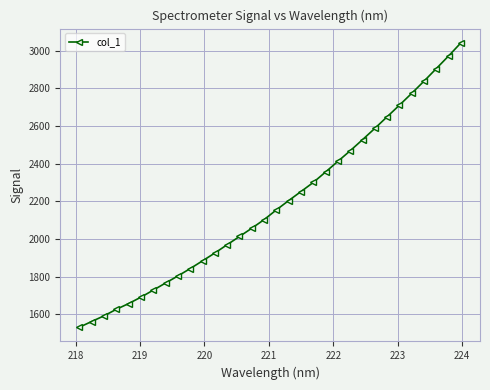

What is the difference between the second highest and minimum values?

1440.9